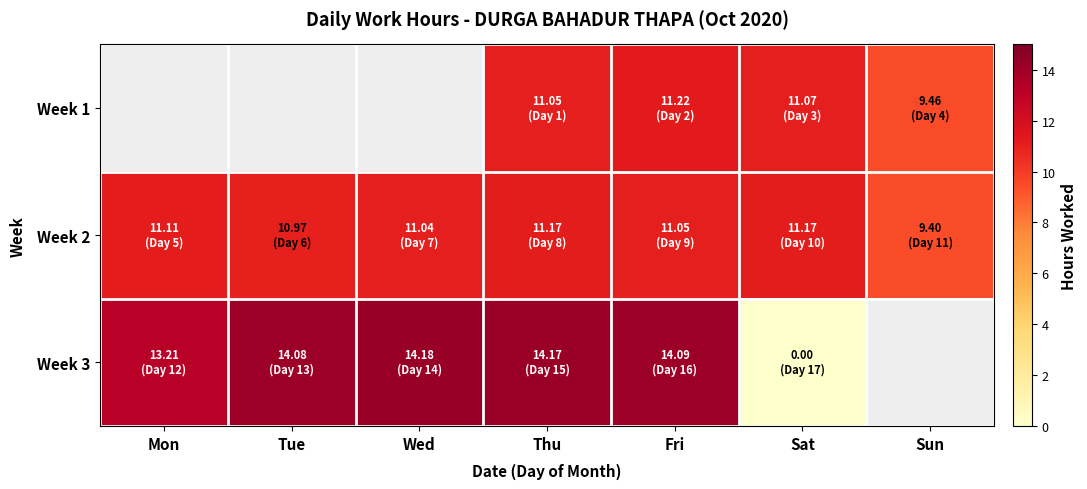

How many values in the Week 2 series are below 11?

2